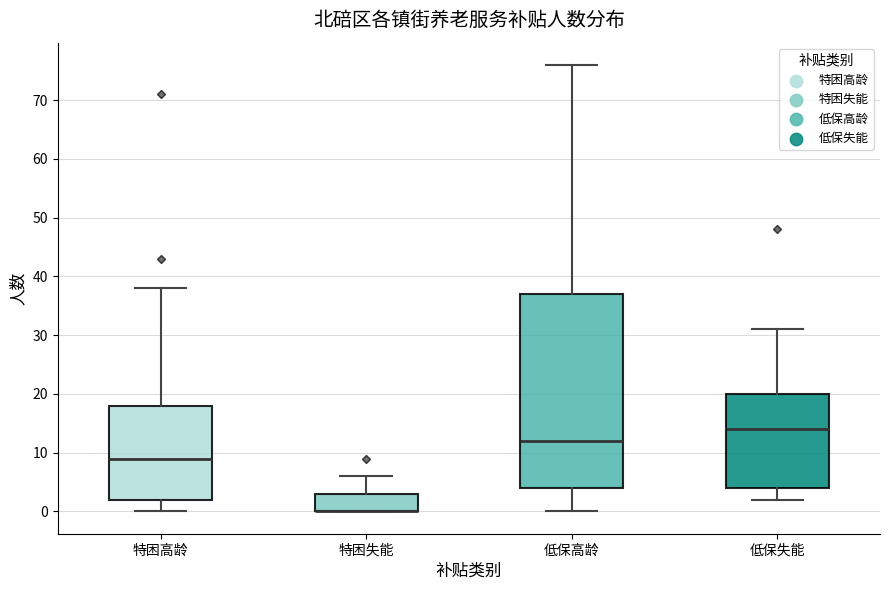

Where is the upper edge of the box for 低保失能 on the y-axis? The values are not printed on the chart, so give them approximately, as read against the axis.

20